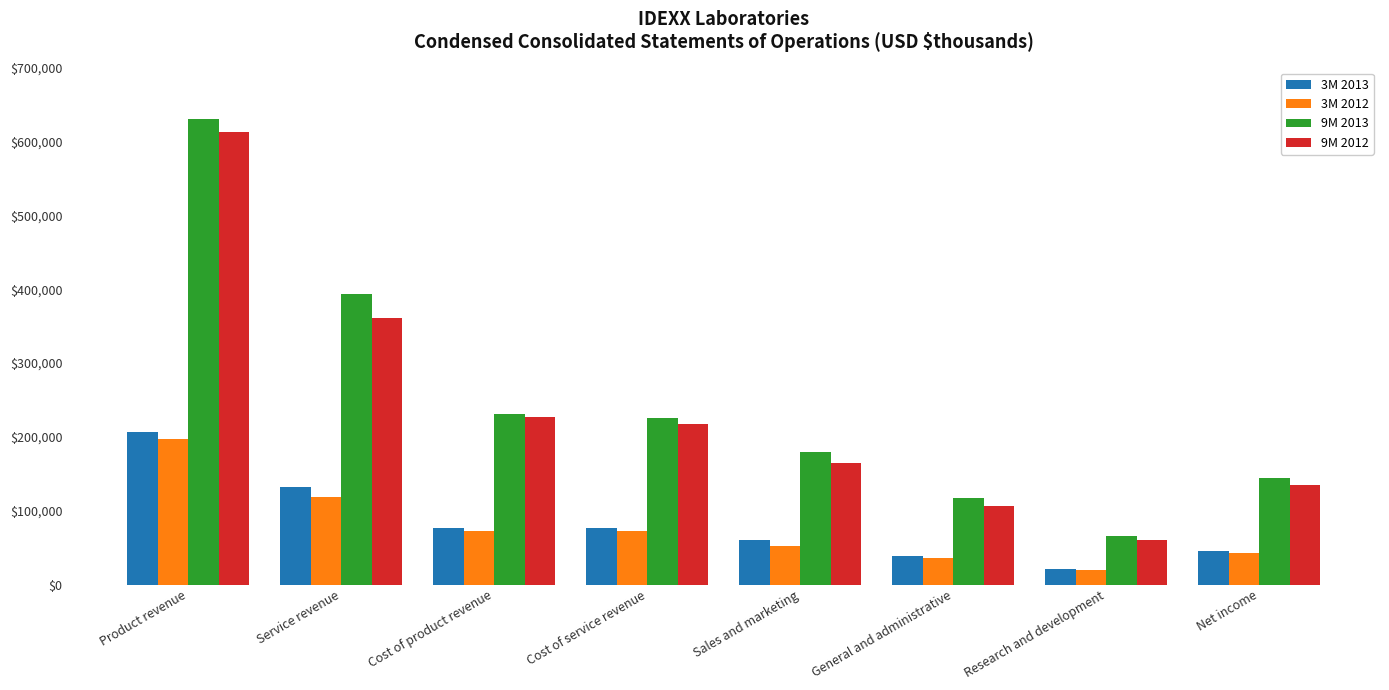

Count the number of categories in the chart.

8